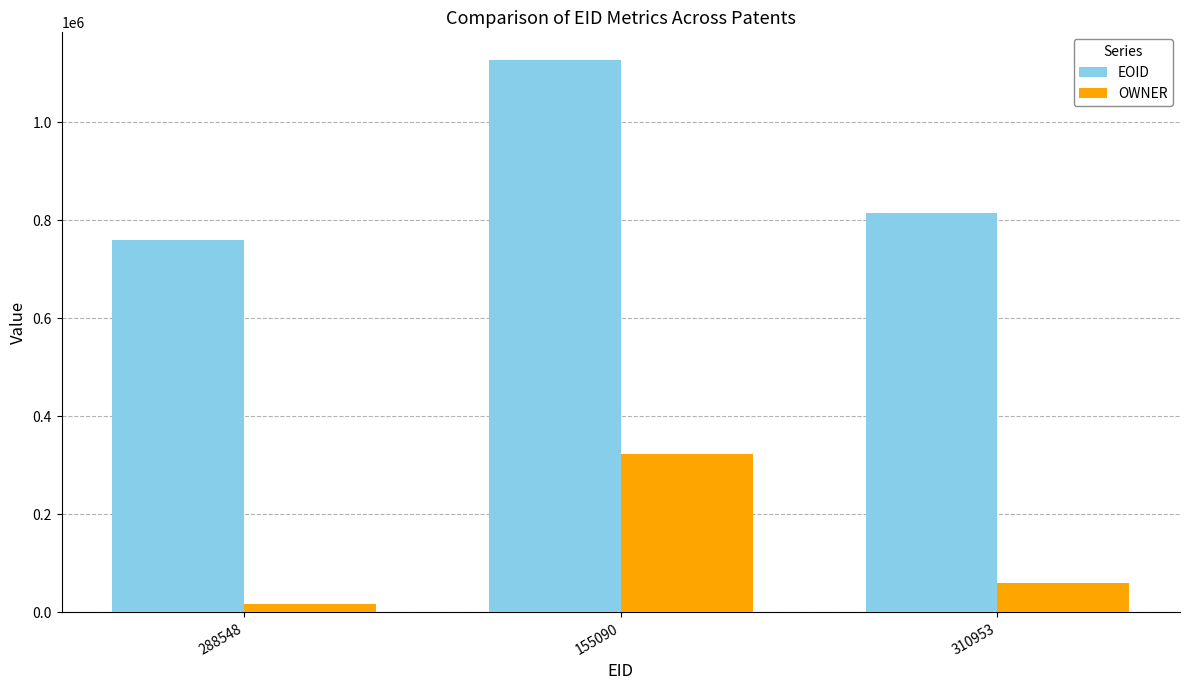

What is the average value of the OWNER series?

133406